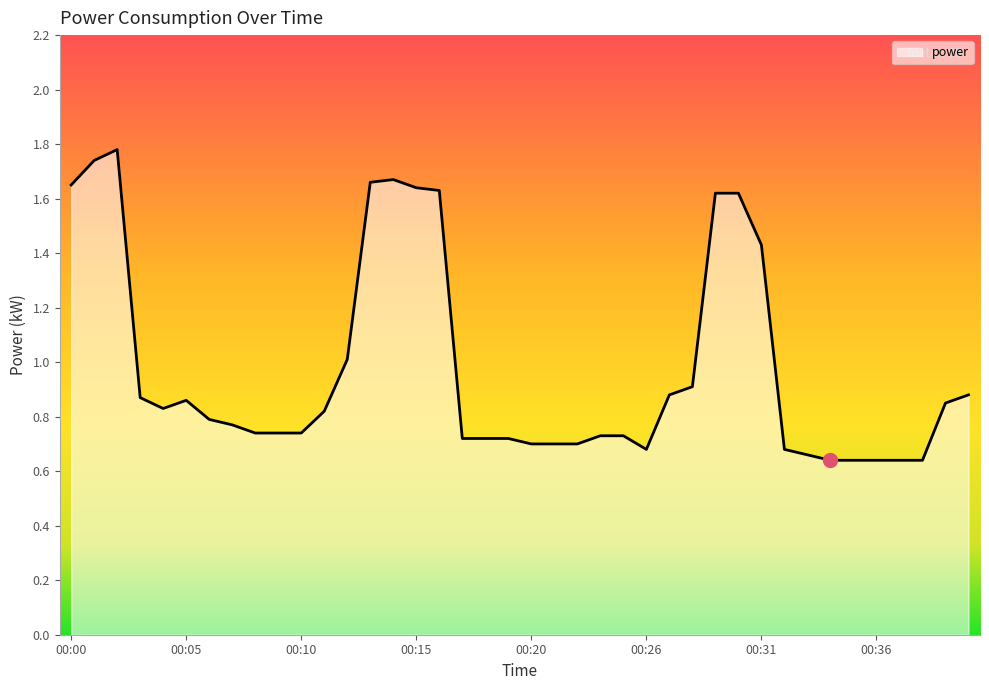

What is the difference between the maximum and minimum values?

1.1